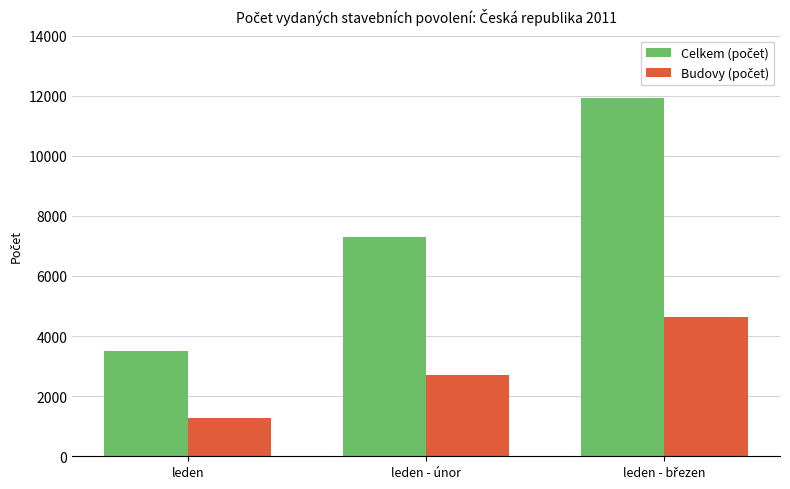

Which category has the lowest value across all series?

leden